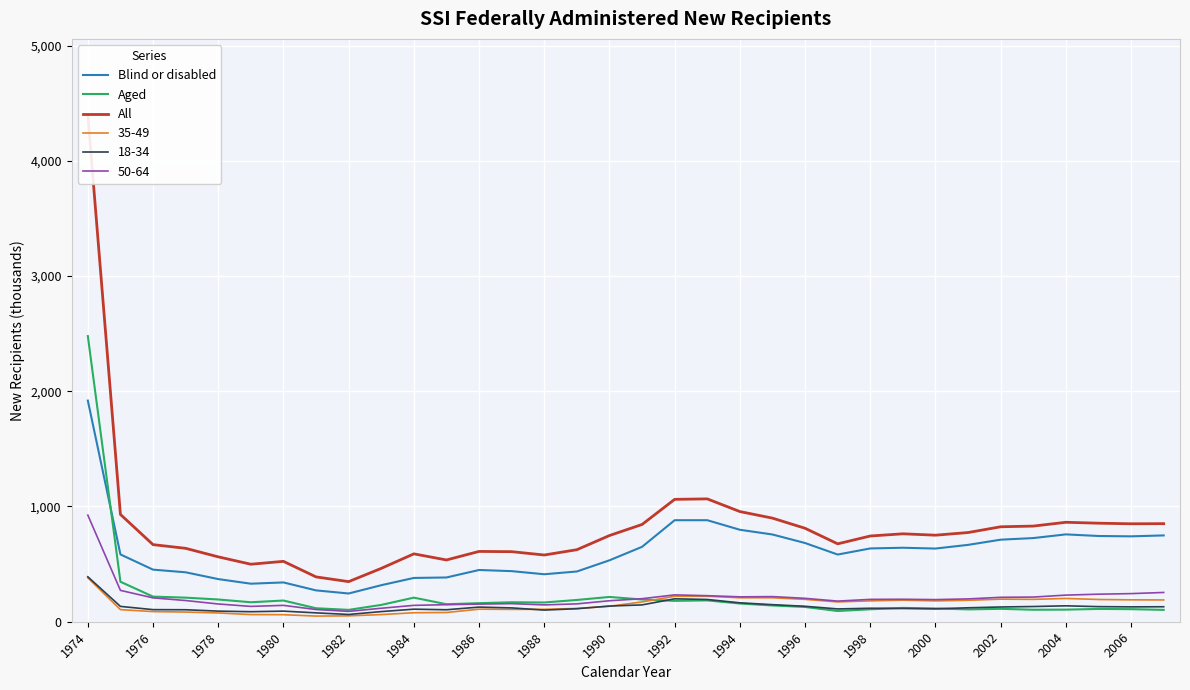

True or false: Blind or disabled and 18-34 intersect in this chart.

False